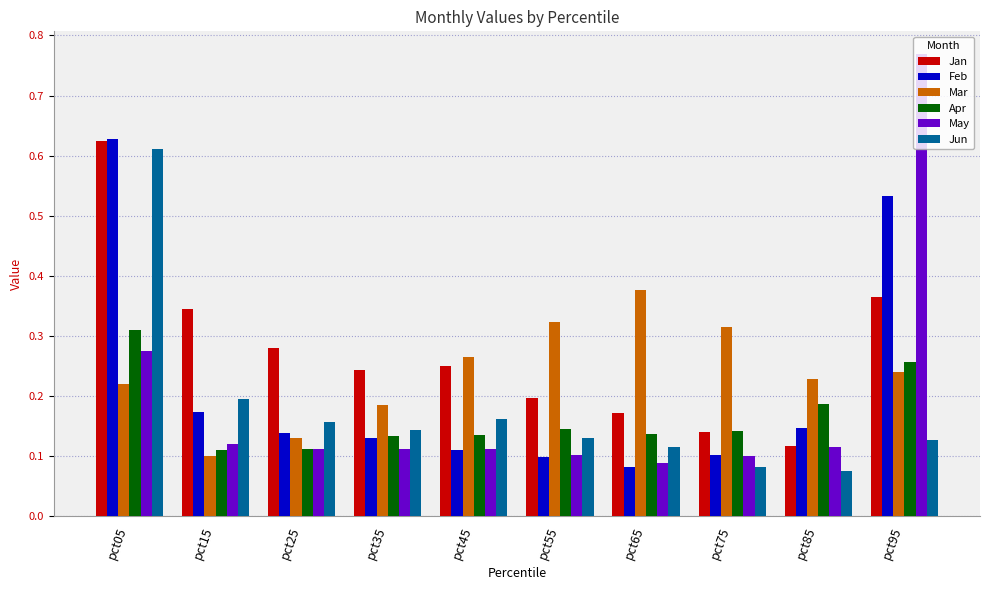

How many bars are there in total?

60